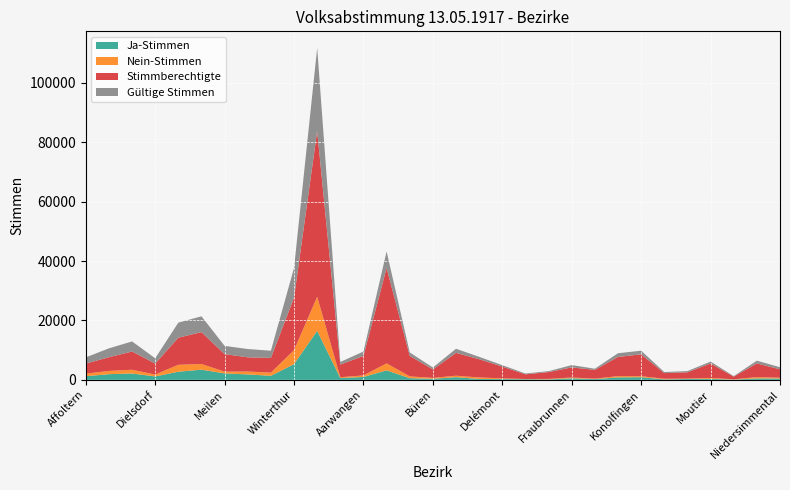

Reading left to right, list all the values displayed in this chart.

Ja-Stimmen: Affoltern=1220	Andelfingen=1909	Bülach=2135	Dielsdorf=1155	Hinwil=2732	Horgen=3428	Meilen=2164	Pfäffikon=1824	Uster=1359	Winterthur=5292	Zürich=16482	Aarberg=595	Aarwangen=964	Bern=3194	Biel=551	Büren=349	Burgdorf=893	Courtelary=294	Delémont=260	Erlach=219	Franches-Montagnes=142	Fraubrunnen=520	Frutigen=238	Interlaken=827	Konolfingen=880	Laufen=154	Laupen=290	Moutier=327	La Neuveville=82	Nidau=480	Niedersimmental=441
Nein-Stimmen: Affoltern=872	Andelfingen=1093	Bülach=1261	Dielsdorf=630	Hinwil=2344	Horgen=1900	Meilen=606	Pfäffikon=974	Uster=1077	Winterthur=4706	Zürich=11496	Aarberg=278	Aarwangen=525	Bern=2349	Biel=616	Büren=304	Burgdorf=497	Courtelary=507	Delémont=227	Erlach=67	Franches-Montagnes=168	Fraubrunnen=272	Frutigen=149	Interlaken=426	Konolfingen=346	Laufen=207	Laupen=123	Moutier=311	La Neuveville=91	Nidau=441	Niedersimmental=266
Stimmberechtigte: Affoltern=3380	Andelfingen=4603	Bülach=6147	Dielsdorf=3695	Hinwil=9119	Horgen=10737	Meilen=5895	Pfäffikon=4781	Uster=4936	Winterthur=17707	Zürich=55832	Aarberg=4272	Aarwangen=6560	Bern=32152	Biel=6894	Büren=2846	Burgdorf=7685	Courtelary=6150	Delémont=3967	Erlach=1567	Franches-Montagnes=2306	Fraubrunnen=3385	Frutigen=2976	Interlaken=6459	Konolfingen=7368	Laufen=1900	Laupen=2130	Moutier=4874	La Neuveville=907	Nidau=4611	Niedersimmental=2829
Gültige Stimmen: Affoltern=2092	Andelfingen=3002	Bülach=3396	Dielsdorf=1785	Hinwil=5076	Horgen=5328	Meilen=2770	Pfäffikon=2798	Uster=2436	Winterthur=9998	Zürich=27978	Aarberg=873	Aarwangen=1489	Bern=5543	Biel=1167	Büren=653	Burgdorf=1390	Courtelary=801	Delémont=487	Erlach=286	Franches-Montagnes=310	Fraubrunnen=792	Frutigen=387	Interlaken=1253	Konolfingen=1226	Laufen=361	Laupen=413	Moutier=638	La Neuveville=173	Nidau=921	Niedersimmental=707